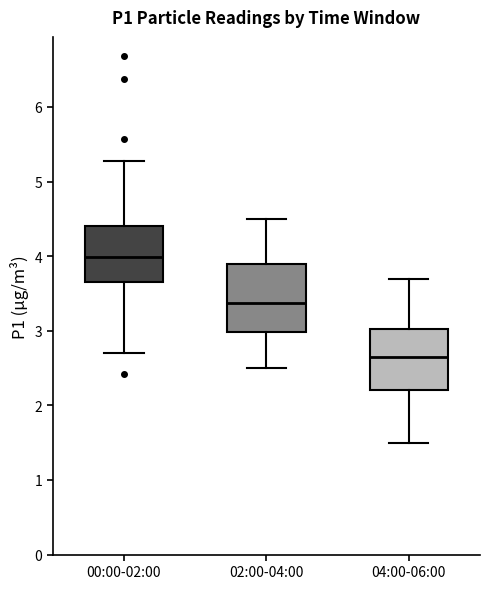

Which box has the lowest median line?

04:00-06:00